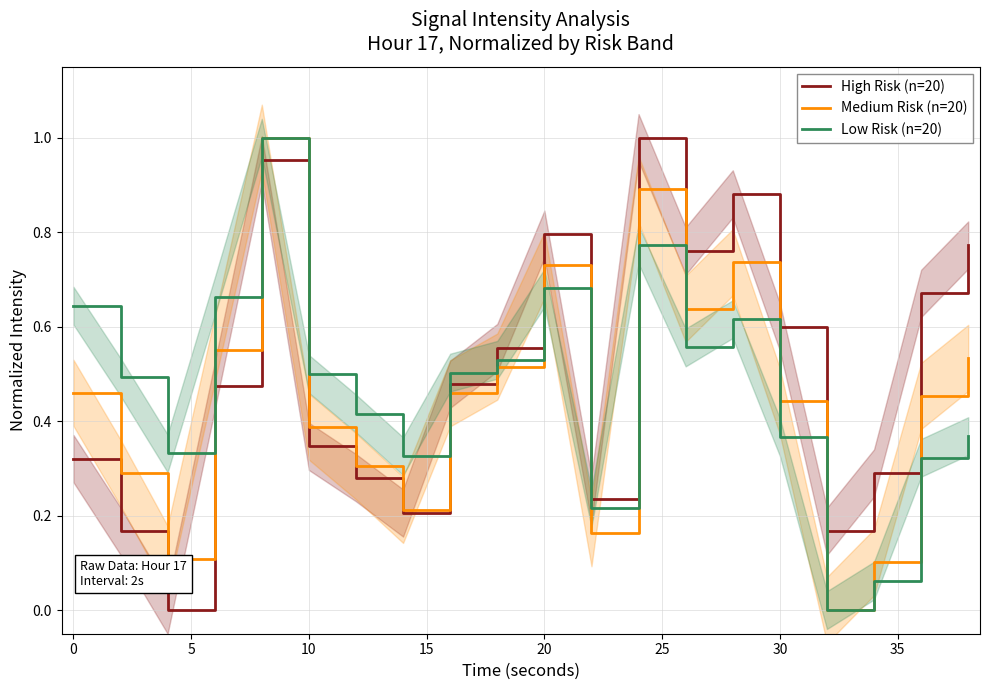

The High Risk (n=20) series shows 0.6 at 30. True or false?

True